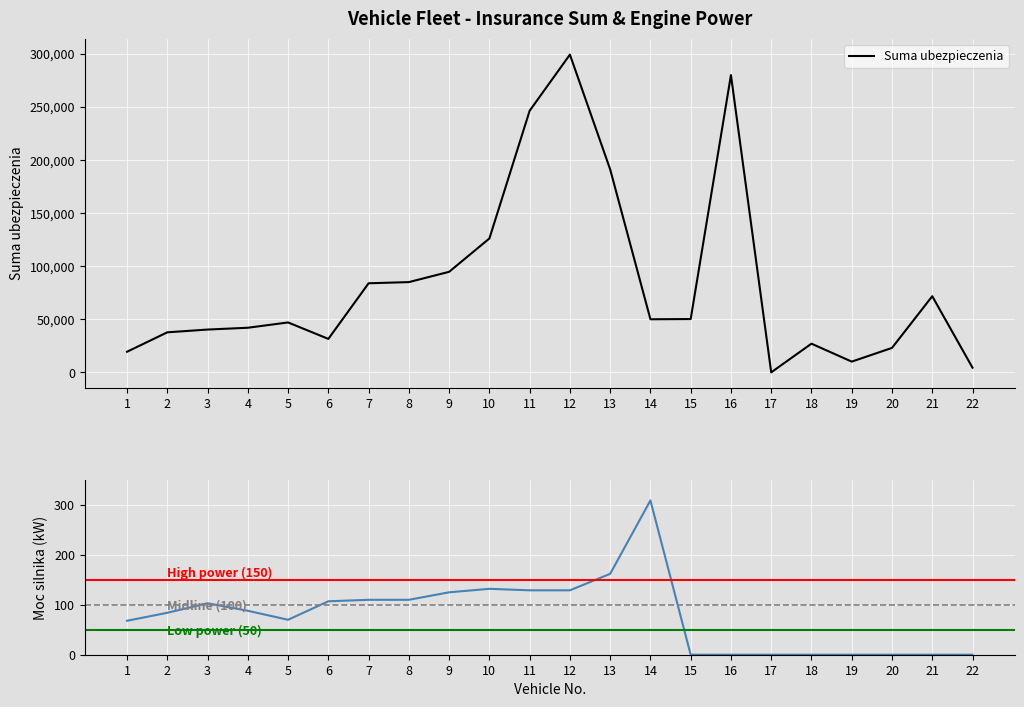

True or false: Moc silnika (kW) has a value of 35 at 5.

False